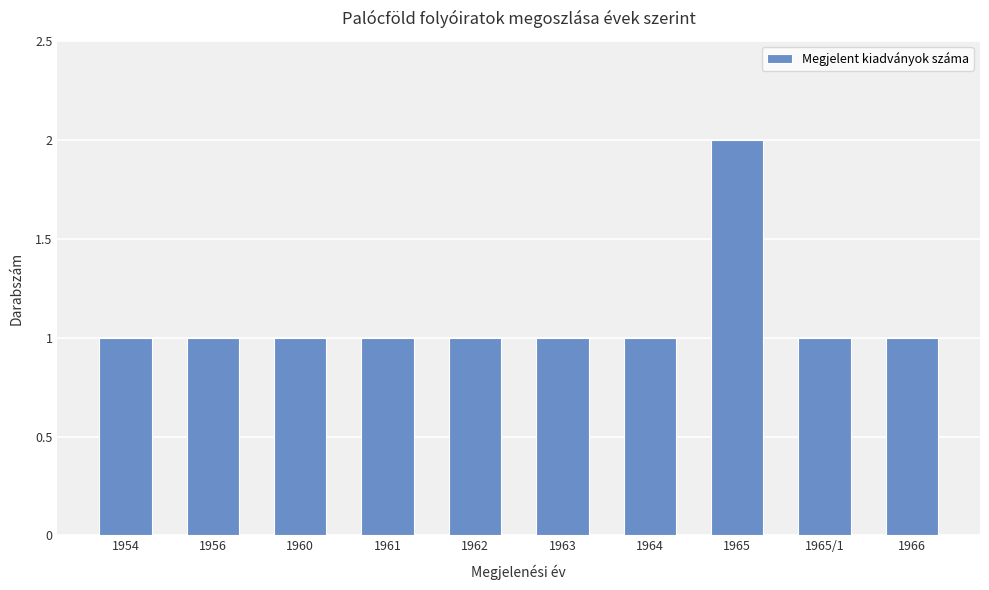

Approximately how many times larger is the value at 1963 compared to 1965/1?

1.0